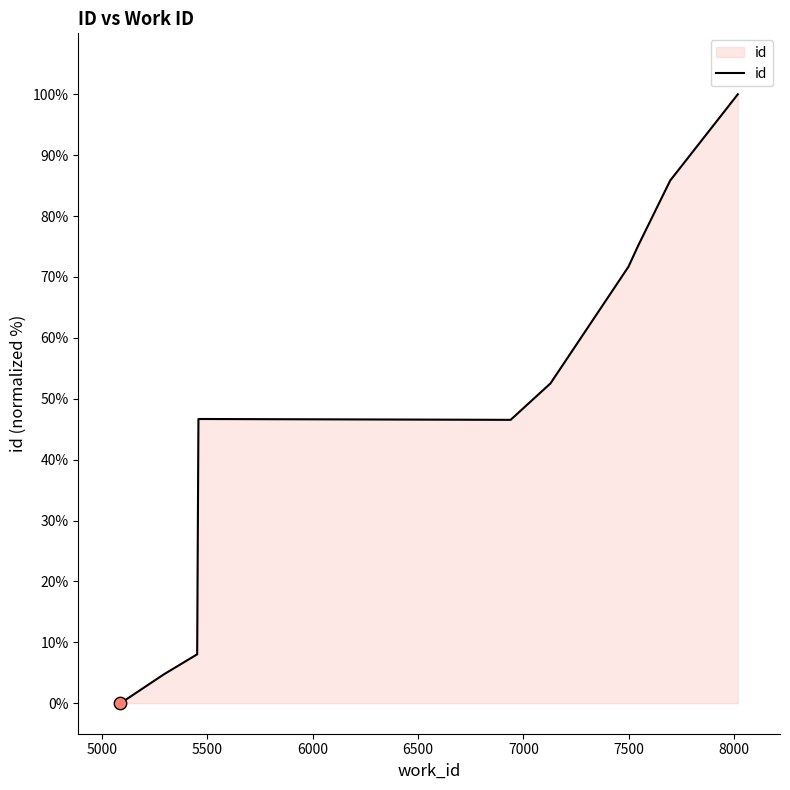

What is the difference between the maximum and minimum values?

100.0